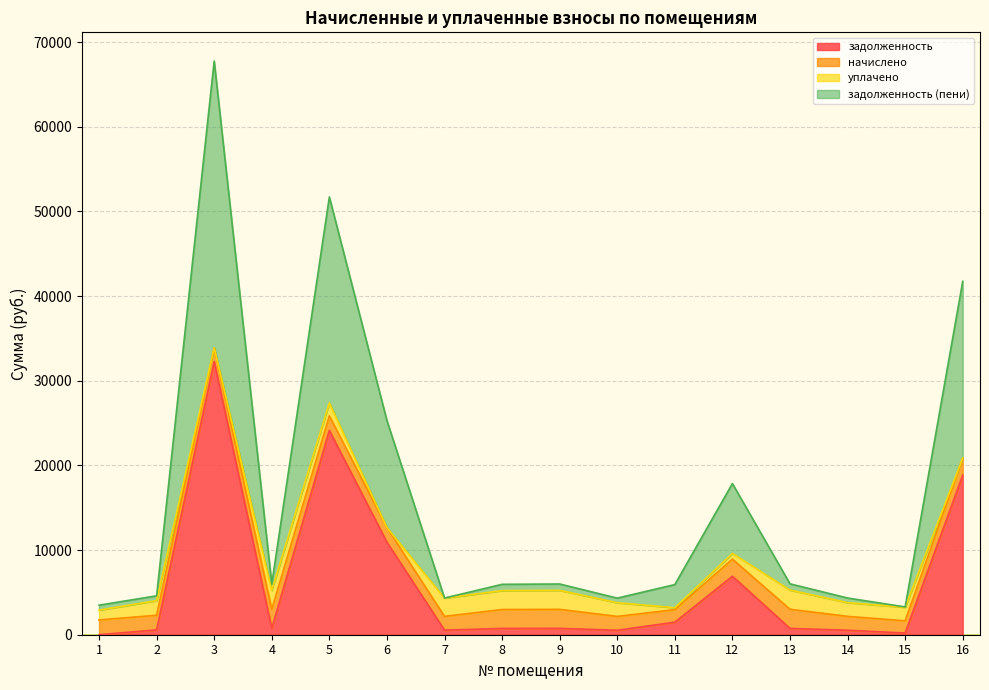

At which category is the sum across all series the highest?

3